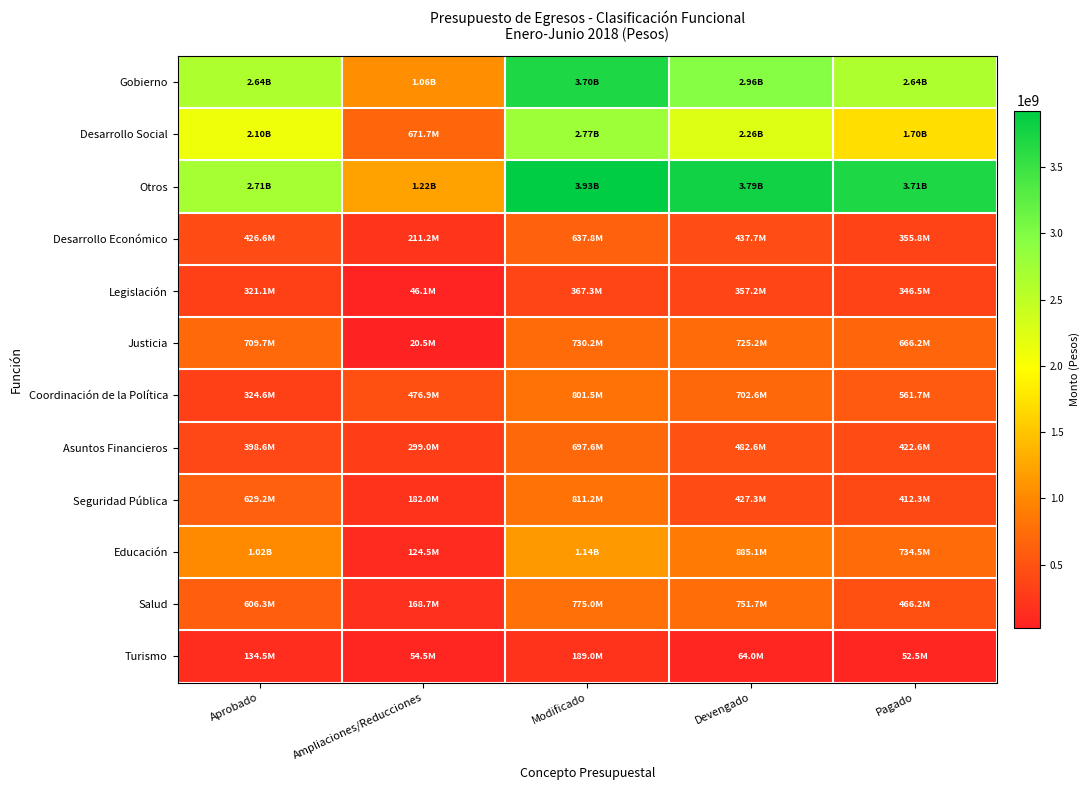

Rank the series at Devengado from highest to lowest value.

Otros, Gobierno, Desarrollo Social, Educación, Salud, Justicia, Coordinación de la Política, Asuntos Financieros, Desarrollo Económico, Seguridad Pública, Legislación, Turismo